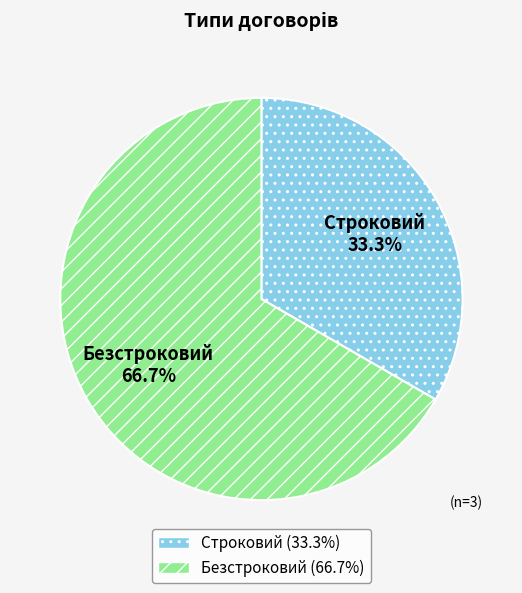

How many segments does this pie chart have?

2